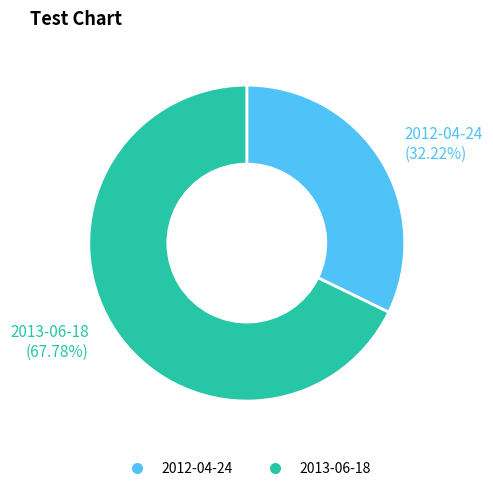

How many segments does this pie chart have?

2